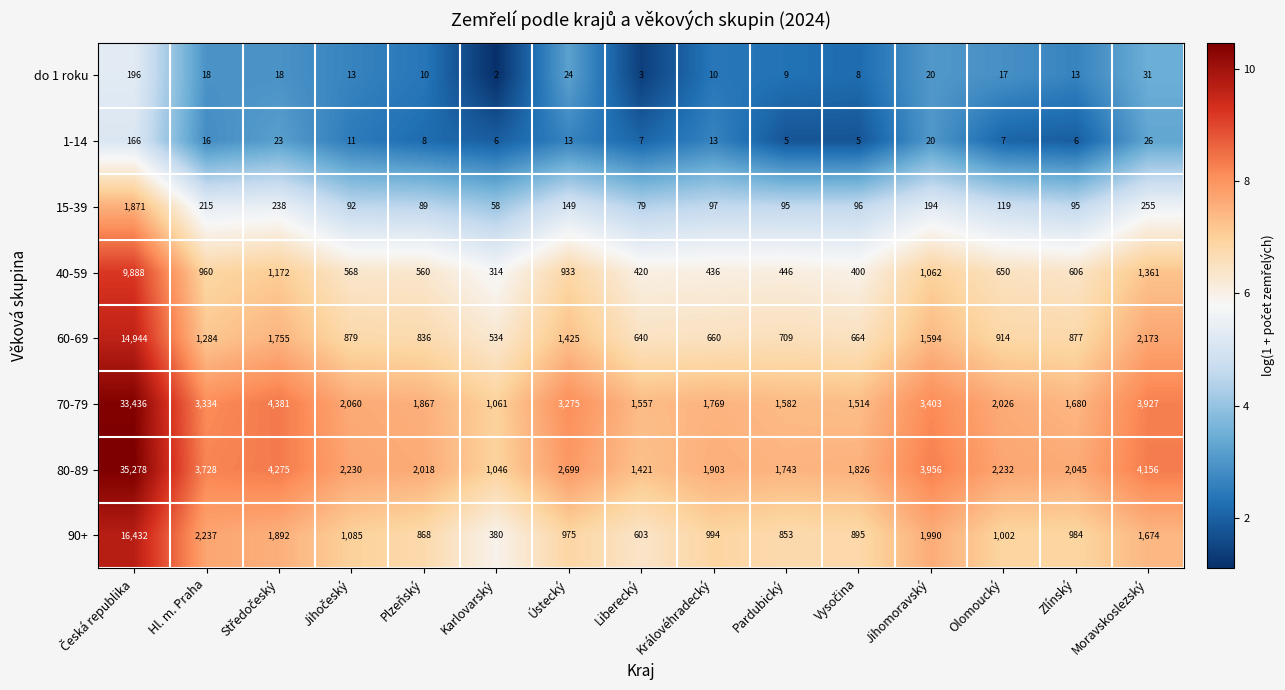

True or false: 70-79 has a value of 2509 at Liberecký.

False